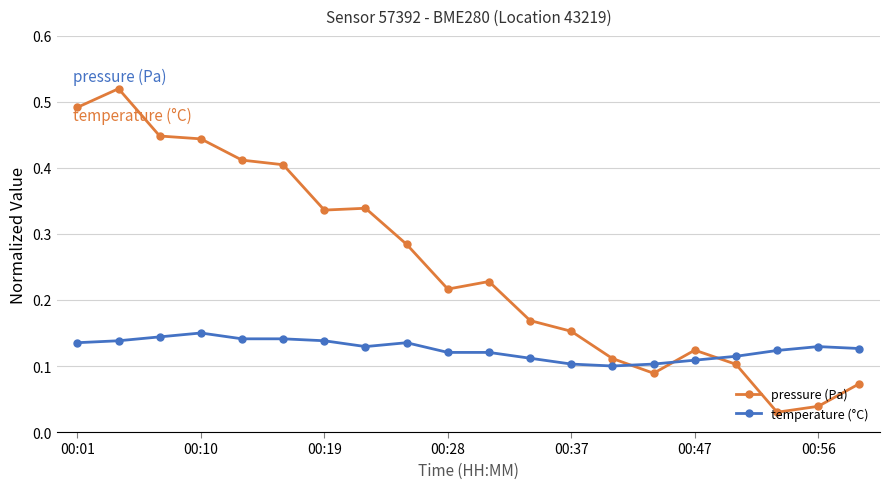

What are all the series names shown in the legend?

pressure (Pa), temperature (°C)